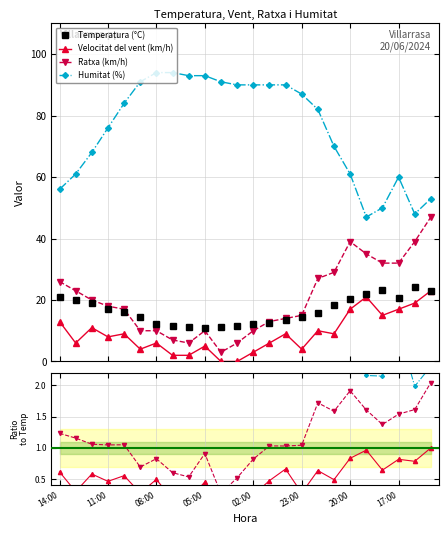

True or false: Ratxa (km/h) and Temperatura (°C) cross at least once.

True